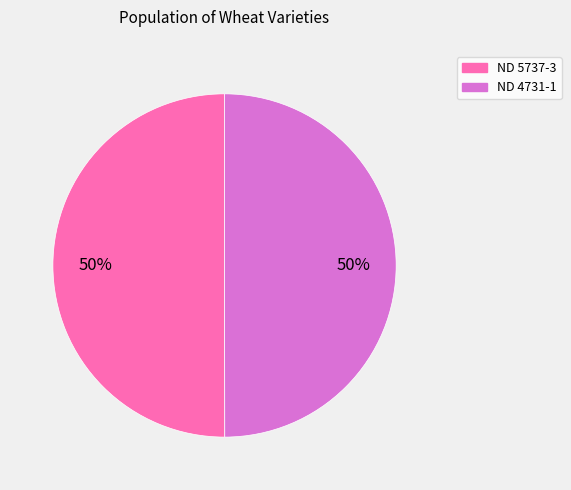

To the nearest percent, what is the average slice percentage?

50%